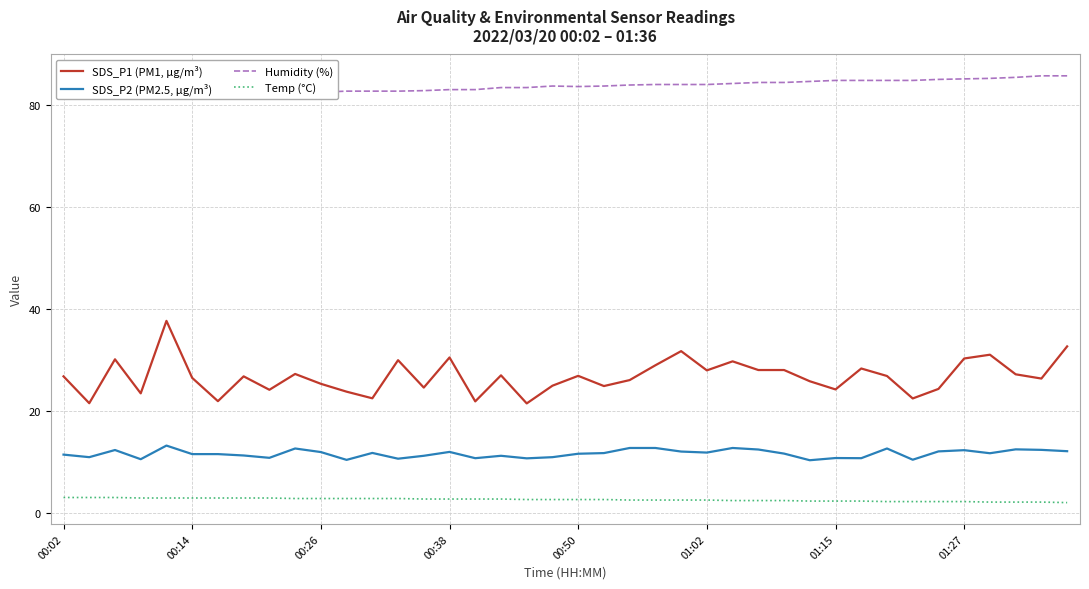

At how many categories does at least one series exceed 38?

40